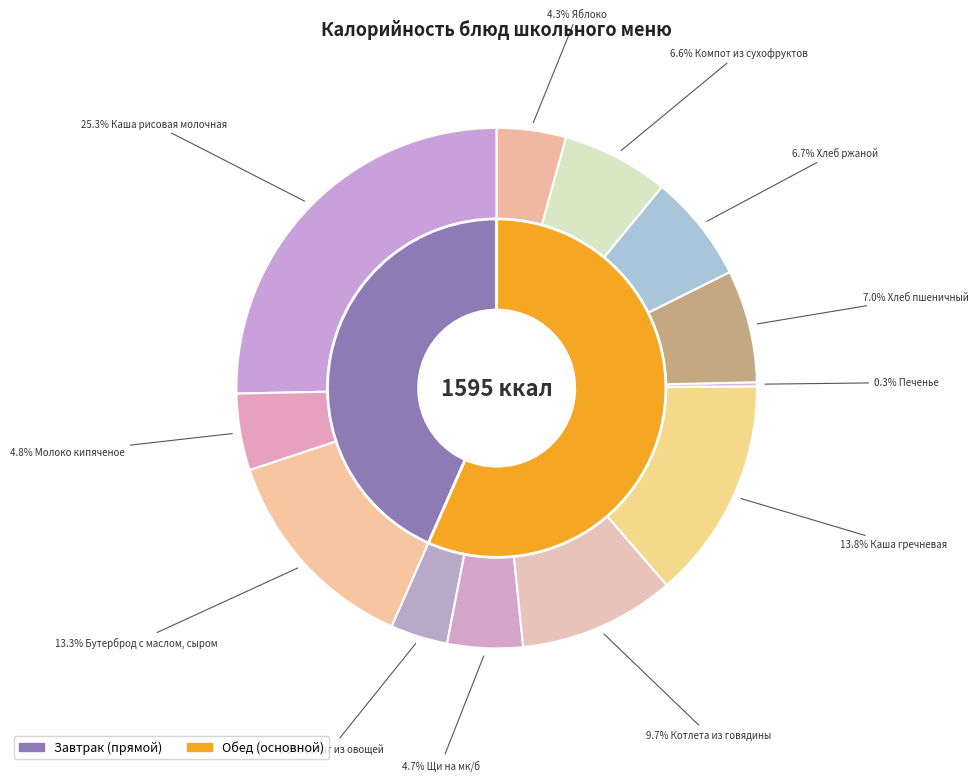

What percentage is the Хлеб пшеничный slice, to the nearest percent?

7%